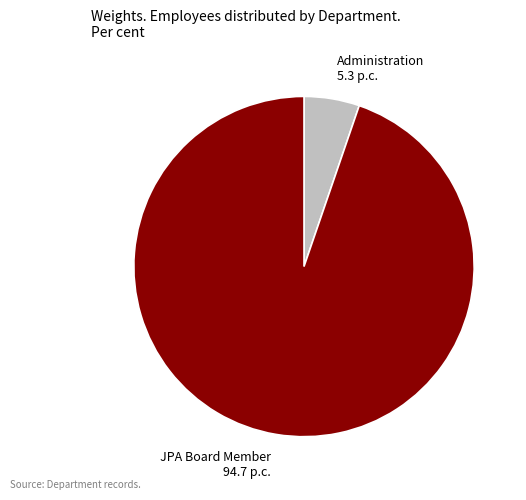

Rank the categories by value from lowest to highest.

Administration, JPA Board Member